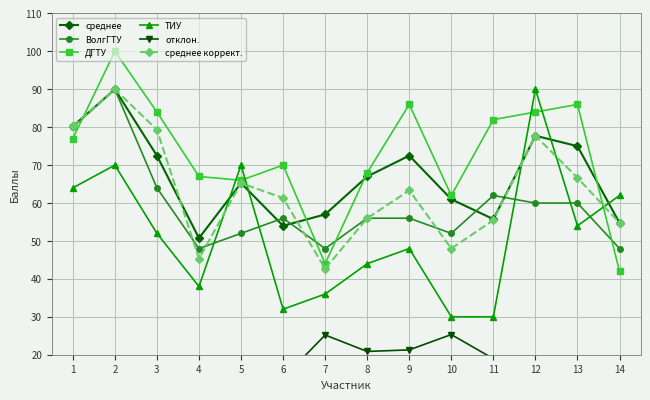

Reading left to right, extract all data points from this chart.

среднее: 1=80.2	2=90.0	3=72.5	4=50.8	5=65.2	6=54.0	7=57.0	8=67.0	9=72.5	10=61.0	11=55.8	12=77.8	13=75.0	14=54.8
ВолгГТУ: 1=80.0	2=90.0	3=64.0	4=48.0	5=52.0	6=56.0	7=48.0	8=56.0	9=56.0	10=52.0	11=62.0	12=60.0	13=60.0	14=48.0
ДГТУ: 1=77.0	2=100.0	3=84.0	4=67.0	5=66.0	6=70.0	7=44.0	8=68.0	9=86.0	10=62.0	11=82.0	12=84.0	13=86.0	14=42.0
ТИУ: 1=64.0	2=70.0	3=52.0	4=38.0	5=70.0	6=32.0	7=36.0	8=44.0	9=48.0	10=30.0	11=30.0	12=90.0	13=54.0	14=62.0
отклон.: 1=12.9	2=12.2	3=15.3	4=10.4	5=8.0	6=13.8	7=25.2	8=20.9	9=21.3	10=25.3	11=18.9	12=11.2	13=18.8	14=10.1
среднее коррект.: 1=80.2	2=90.0	3=79.3	4=45.3	5=65.2	6=61.3	7=42.7	8=56.0	9=63.3	10=48.0	11=55.5	12=77.8	13=66.7	14=54.8